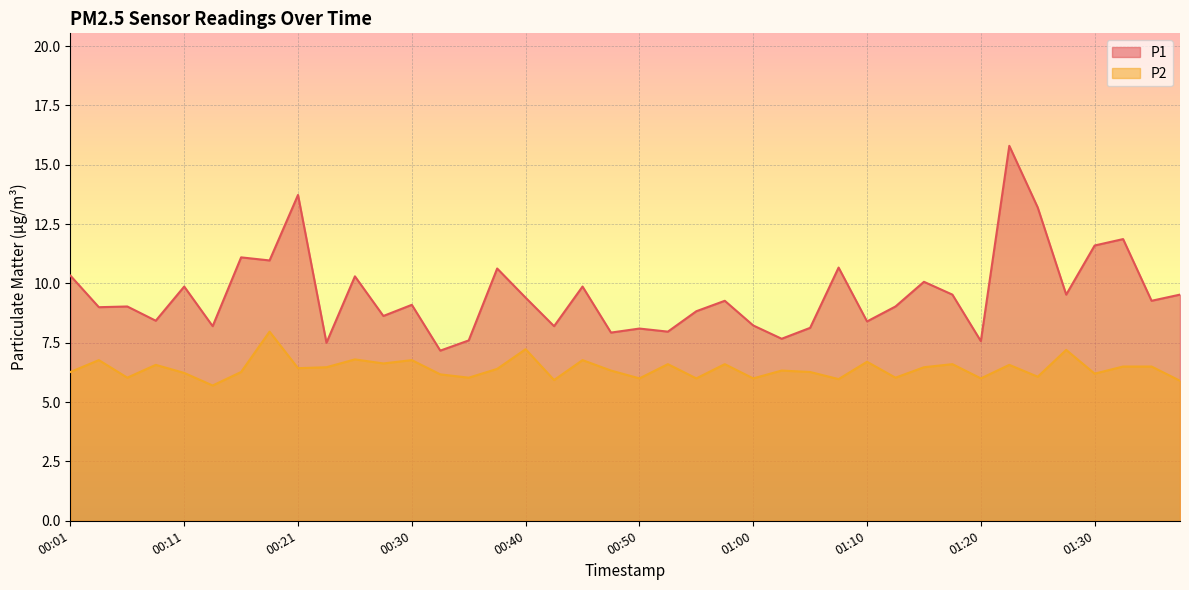

At which category does the chart reach its peak across all series?

01:23